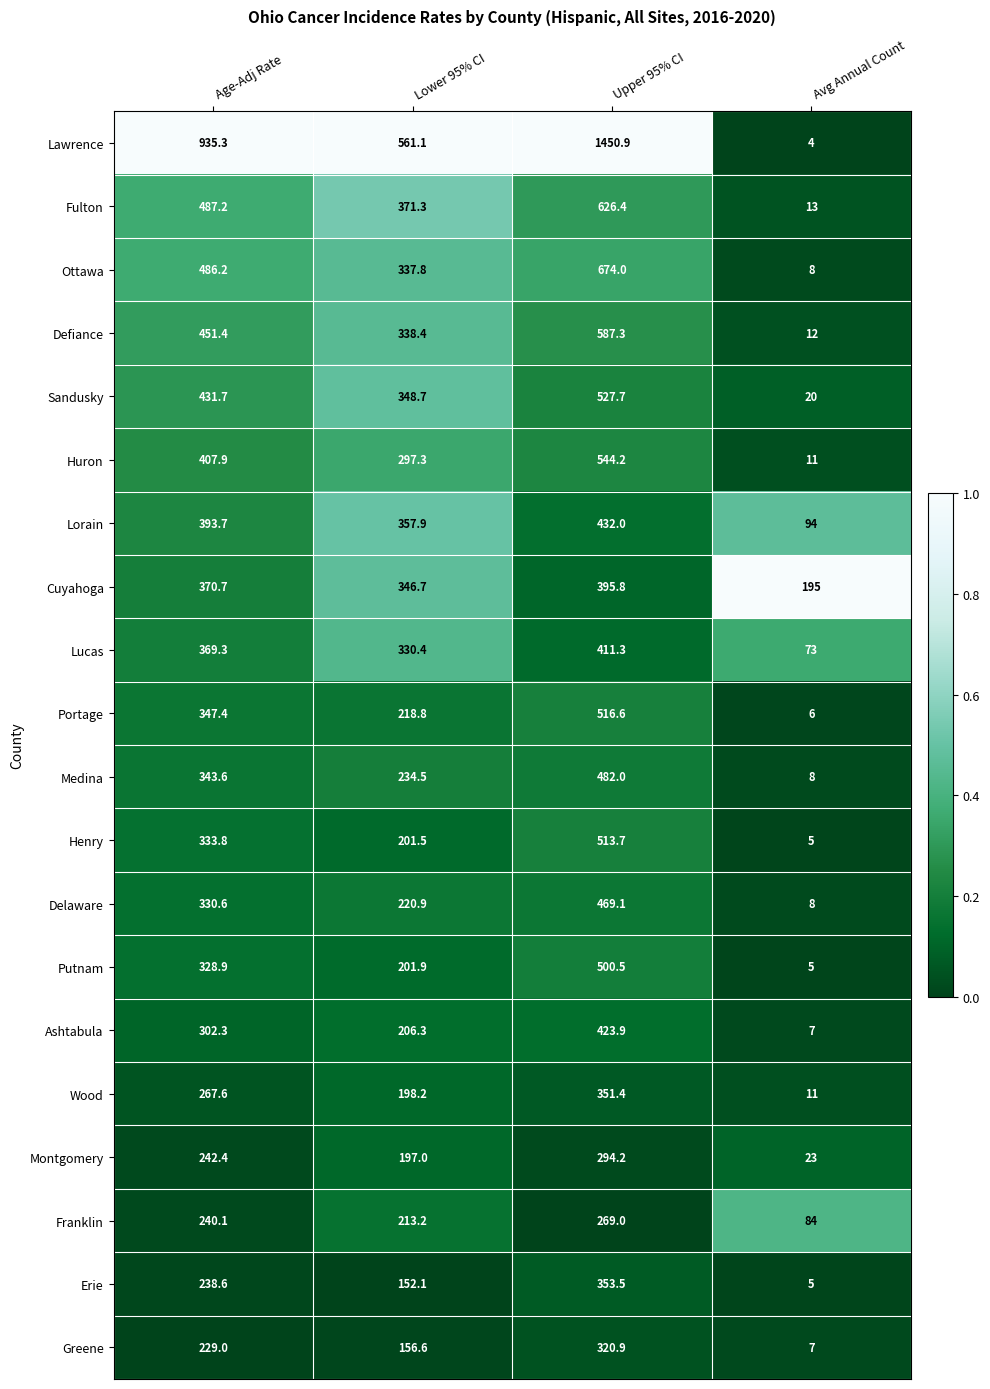

How many data points in Fulton are less than 487?

2